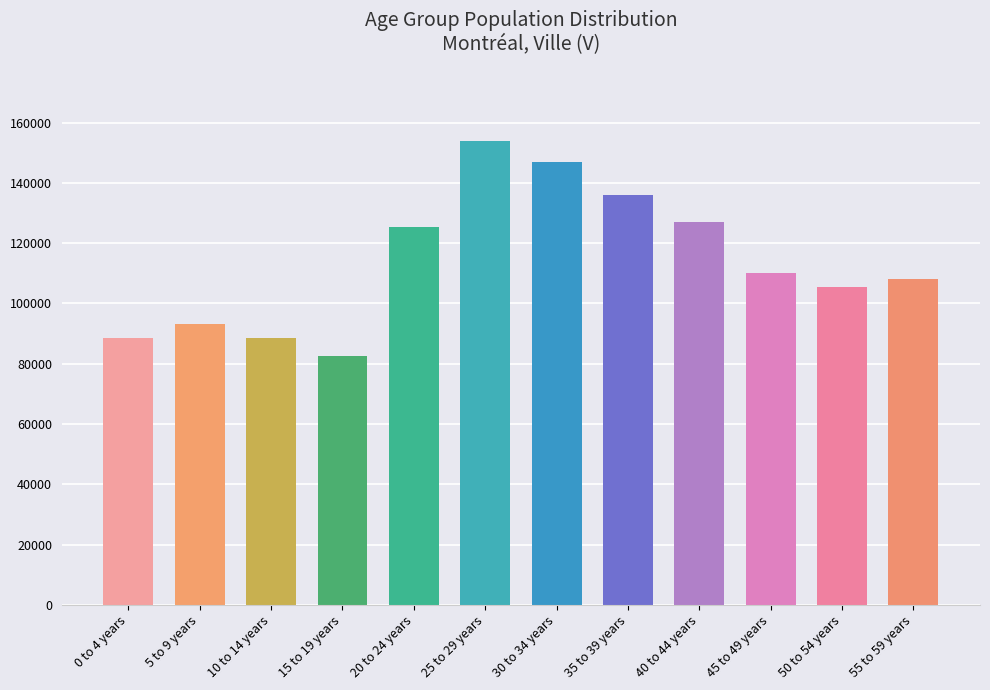

At which category does the chart reach its minimum across all series?

15 to 19 years